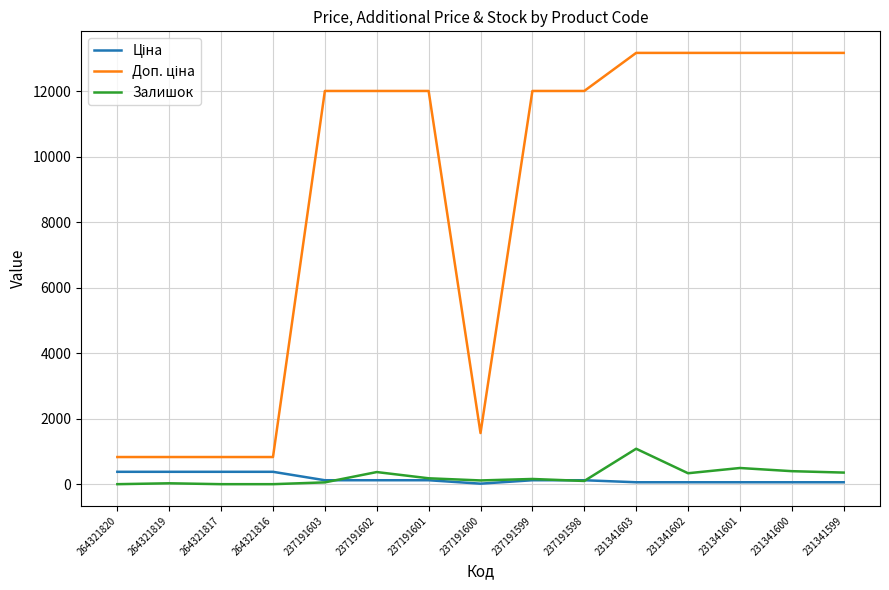

True or false: Залишок has a value of 1715.4 at 231341603.

False